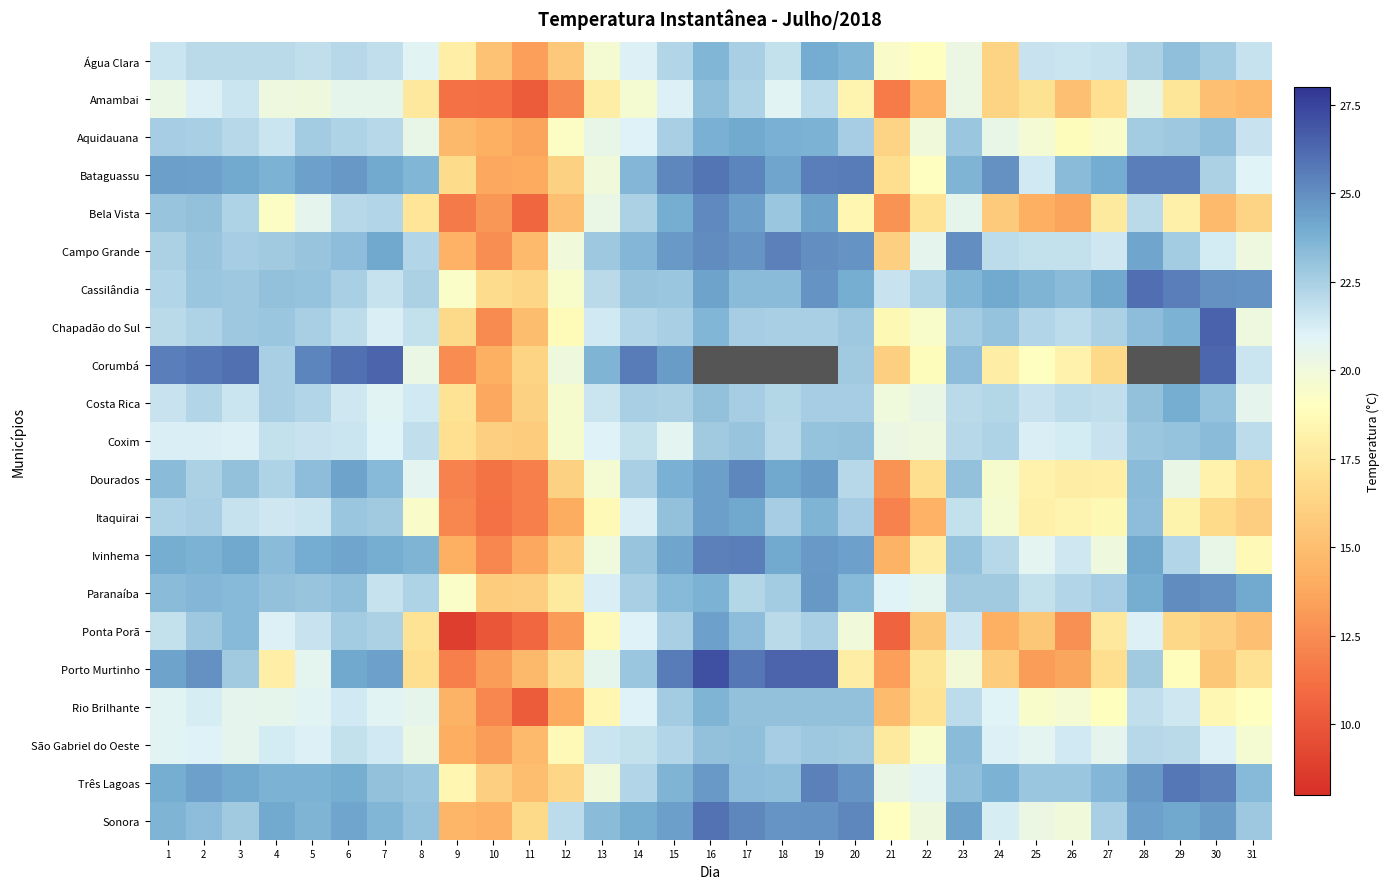

Reading right to left, what are all the values shown in this chart?

Água Clara: 31=21.7	30=22.7	29=23.2	28=22.4	27=21.7	26=21.5	25=21.7	24=16.3	23=20.2	22=19.1	21=19.4	20=23.6	19=24.0	18=21.8	17=22.5	16=23.6	15=22.3	14=21.1	13=19.7	12=15.6	11=13.4	10=15.2	9=18.0	8=20.8	7=21.9	6=22.1	5=21.9	4=22.0	3=22.0	2=22.0	1=21.5
Amambai: 31=14.7	30=15.1	29=17.4	28=20.4	27=17.0	26=15.2	25=17.2	24=16.3	23=20.2	22=14.3	21=11.7	20=18.3	19=21.9	18=20.8	17=22.3	16=23.2	15=21.1	14=19.6	13=17.9	12=12.3	11=10.2	10=11.2	9=11.2	8=17.6	7=20.5	6=20.5	5=20.1	4=20.1	3=21.6	2=21.1	1=20.3
Aquidauana: 31=21.6	30=23.2	29=22.8	28=22.6	27=19.4	26=18.8	25=19.7	24=20.4	23=22.9	22=19.9	21=16.3	20=22.6	19=23.7	18=23.8	17=24.1	16=23.8	15=22.5	14=21.0	13=20.5	12=19.2	11=13.6	10=14.2	9=14.7	8=20.4	7=22.1	6=22.3	5=22.6	4=21.5	3=22.1	2=22.5	1=22.6
Bataguassu: 31=21.0	30=22.4	29=25.5	28=25.5	27=23.9	26=23.4	25=21.4	24=24.9	23=23.6	22=19.0	21=16.9	20=25.6	19=25.6	18=24.2	17=25.3	16=25.9	15=25.2	14=23.5	13=19.9	12=16.2	11=13.9	10=13.8	9=16.8	8=23.6	7=24.1	6=24.7	5=24.4	4=23.8	3=24.1	2=24.4	1=24.4
Bela Vista: 31=16.3	30=14.7	29=18.1	28=22.0	27=17.7	26=13.6	25=14.1	24=15.7	23=20.5	22=17.3	21=12.8	20=18.4	19=24.3	18=22.9	17=24.5	16=25.1	15=23.9	14=22.4	13=20.3	12=15.1	11=10.7	10=12.9	9=11.6	8=17.4	7=22.3	6=22.1	5=20.6	4=19.2	3=22.4	2=23.1	1=23.0
Campo Grande: 31=20.1	30=21.3	29=22.6	28=24.2	27=21.5	26=21.8	25=21.8	24=21.9	23=25.0	22=20.6	21=16.0	20=24.8	19=25.0	18=25.5	17=24.8	16=25.1	15=24.6	14=23.5	13=22.8	12=19.9	11=14.8	10=12.6	9=14.3	8=22.2	7=24.1	6=23.3	5=23.0	4=22.8	3=22.6	2=23.0	1=22.4
Cassilândia: 31=24.9	30=24.9	29=25.6	28=26.1	27=24.1	26=23.3	25=23.6	24=24.1	23=23.6	22=22.4	21=21.7	20=23.9	19=24.9	18=23.4	17=23.4	16=24.3	15=22.9	14=22.9	13=22.0	12=19.4	11=16.5	10=16.8	9=19.3	8=22.4	7=21.7	6=22.5	5=23.1	4=23.1	3=22.8	2=22.9	1=22.3
Chapadão do Sul: 31=20.2	30=26.4	29=23.7	28=23.3	27=22.4	26=21.9	25=22.3	24=23.0	23=22.6	22=19.5	21=18.6	20=22.8	19=22.5	18=22.5	17=22.6	16=23.6	15=22.5	14=22.2	13=21.4	12=18.8	11=14.9	10=12.4	9=16.6	8=21.8	7=21.1	6=21.9	5=22.5	4=22.9	3=22.8	2=22.4	1=22.1
Corumbá: 31=21.6	30=26.3	29=0.0	28=0.0	27=16.6	26=18.2	25=19.0	24=17.9	23=23.3	22=18.8	21=16.0	20=22.7	19=0.0	18=0.0	17=0.0	16=0.0	15=24.5	14=25.6	13=23.7	12=20.1	11=16.2	10=14.2	9=12.5	8=20.3	7=26.4	6=26.0	5=25.3	4=22.5	3=26.0	2=25.8	1=25.5
Costa Rica: 31=20.6	30=23.0	29=23.9	28=23.1	27=21.9	26=21.9	25=21.6	24=22.2	23=22.0	22=20.4	21=20.0	20=22.6	19=22.6	18=22.1	17=22.6	16=23.1	15=22.4	14=22.5	13=21.6	12=19.6	11=16.2	10=13.8	9=17.2	8=21.4	7=20.9	6=21.5	5=22.2	4=22.5	3=21.6	2=22.3	1=21.6
Coxim: 31=21.9	30=23.3	29=23.0	28=22.9	27=21.6	26=21.3	25=21.1	24=22.4	23=22.1	22=20.1	21=20.3	20=23.1	19=23.0	18=22.1	17=23.0	16=22.7	15=20.8	14=21.8	13=21.0	12=19.5	11=15.8	10=16.1	9=17.0	8=21.8	7=20.9	6=21.6	5=21.7	4=21.8	3=21.1	2=21.2	1=21.1
Dourados: 31=16.7	30=18.2	29=20.4	28=23.4	27=18.0	26=17.9	25=18.2	24=19.5	23=23.1	22=17.0	21=12.8	20=22.1	19=24.6	18=24.2	17=25.2	16=24.4	15=23.9	14=22.5	13=19.7	12=16.2	11=11.8	10=11.3	9=12.0	8=20.8	7=23.4	6=24.2	5=23.3	4=22.3	3=23.1	2=22.4	1=23.4
Itaquirai: 31=16.0	30=16.7	29=18.3	28=23.3	27=18.6	26=18.4	25=18.0	24=19.6	23=21.8	22=14.3	21=12.0	20=22.6	19=23.7	18=22.6	17=24.1	16=24.4	15=23.1	14=21.2	13=18.6	12=13.9	11=11.9	10=11.3	9=12.2	8=19.3	7=22.7	6=22.9	5=21.5	4=21.4	3=21.7	2=22.5	1=22.4
Ivinhema: 31=18.7	30=20.5	29=22.2	28=24.1	27=20.0	26=21.4	25=20.8	24=22.1	23=23.0	22=17.9	21=14.4	20=24.3	19=24.6	18=24.1	17=25.5	16=25.5	15=24.2	14=23.0	13=20.0	12=15.9	11=13.7	10=12.2	9=14.1	8=23.7	7=23.9	6=24.2	5=24.0	4=23.4	3=24.2	2=23.8	1=23.9
Paranaíba: 31=24.1	30=24.9	29=25.1	28=23.9	27=22.5	26=22.2	25=21.8	24=22.7	23=22.8	22=20.7	21=20.9	20=23.4	19=24.7	18=22.7	17=22.2	16=23.8	15=23.4	14=22.5	13=21.2	12=17.6	11=16.0	10=15.9	9=19.3	8=22.3	7=21.7	6=23.2	5=22.9	4=23.1	3=23.4	2=23.5	1=23.4
Ponta Porã: 31=15.1	30=16.0	29=16.5	28=21.1	27=17.6	26=12.7	25=15.5	24=14.2	23=21.5	22=15.5	21=10.5	20=19.9	19=22.5	18=22.0	17=23.3	16=24.4	15=22.5	14=21.0	13=18.7	12=13.2	11=10.8	10=9.9	9=8.8	8=17.3	7=22.4	6=22.6	5=21.6	4=21.1	3=23.4	2=22.8	1=21.8
Porto Murtinho: 31=17.1	30=15.5	29=18.9	28=22.7	27=16.9	26=13.6	25=13.2	24=15.8	23=19.8	22=17.4	21=13.4	20=17.9	19=26.4	18=26.4	17=25.8	16=27.1	15=25.6	14=22.9	13=20.5	12=16.9	11=14.7	10=13.2	9=11.9	8=16.9	7=24.4	6=24.1	5=20.7	4=17.9	3=22.7	2=24.9	1=24.3
Rio Brilhante: 31=19.1	30=18.5	29=21.5	28=21.8	27=19.0	26=19.7	25=19.5	24=20.9	23=21.9	22=17.2	21=14.8	20=23.1	19=23.1	18=23.1	17=23.1	16=23.7	15=22.6	14=21.0	13=18.4	12=13.9	11=10.2	10=12.3	9=14.4	8=20.6	7=20.8	6=21.4	5=20.9	4=20.6	3=20.6	2=21.2	1=20.9
São Gabriel do Oeste: 31=19.6	30=21.1	29=22.1	28=22.1	27=20.6	26=21.4	25=20.8	24=21.1	23=23.3	22=19.5	21=17.6	20=22.7	19=22.8	18=22.6	17=23.2	16=23.1	15=22.3	14=21.8	13=21.5	12=18.7	11=14.8	10=13.3	9=14.1	8=20.3	7=21.4	6=21.8	5=21.1	4=21.4	3=20.6	2=21.0	1=20.8
Três Lagoas: 31=23.4	30=25.4	29=25.8	28=24.7	27=23.5	26=22.9	25=22.9	24=23.8	23=23.2	22=20.7	21=20.4	20=24.7	19=25.4	18=23.2	17=23.2	16=24.6	15=23.7	14=22.2	13=19.9	12=16.5	11=15.0	10=16.1	9=18.4	8=22.9	7=23.1	6=23.9	5=23.7	4=23.7	3=24.1	2=24.4	1=23.9
Sonora: 31=22.8	30=24.5	29=24.1	28=24.4	27=22.5	26=19.9	25=20.2	24=21.2	23=24.3	22=20.1	21=19.0	20=25.2	19=24.8	18=24.8	17=25.2	16=25.9	15=24.4	14=23.9	13=23.3	12=21.9	11=16.7	10=14.2	9=14.5	8=23.0	7=23.6	6=24.2	5=23.7	4=24.1	3=22.8	2=23.3	1=23.6